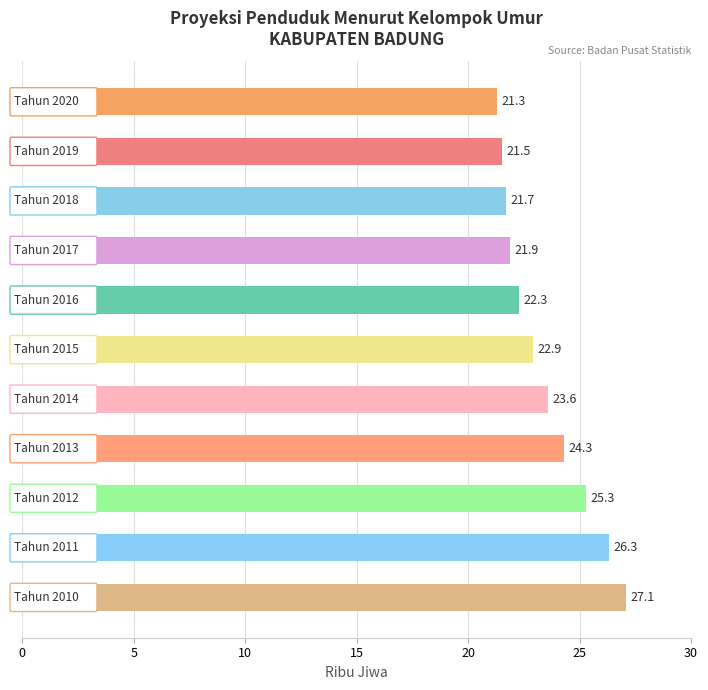

Reading bottom to top, extract all data points from this chart.

27.1	26.3	25.3	24.3	23.6	22.9	22.3	21.9	21.7	21.5	21.3